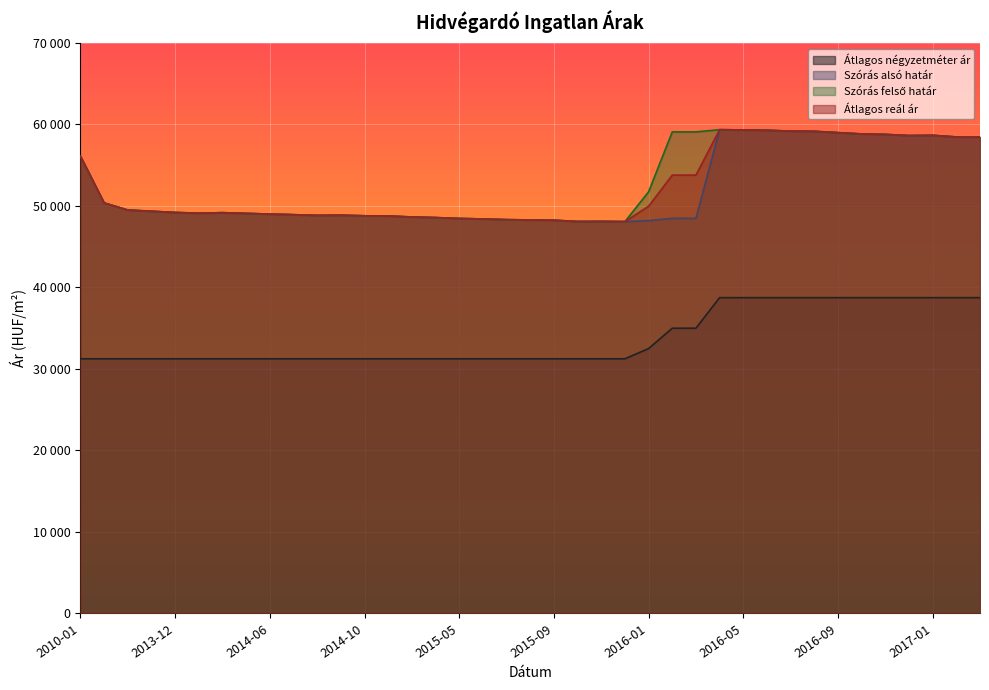

True or false: Átlagos reál ár and Szórás felső határ intersect in this chart.

False